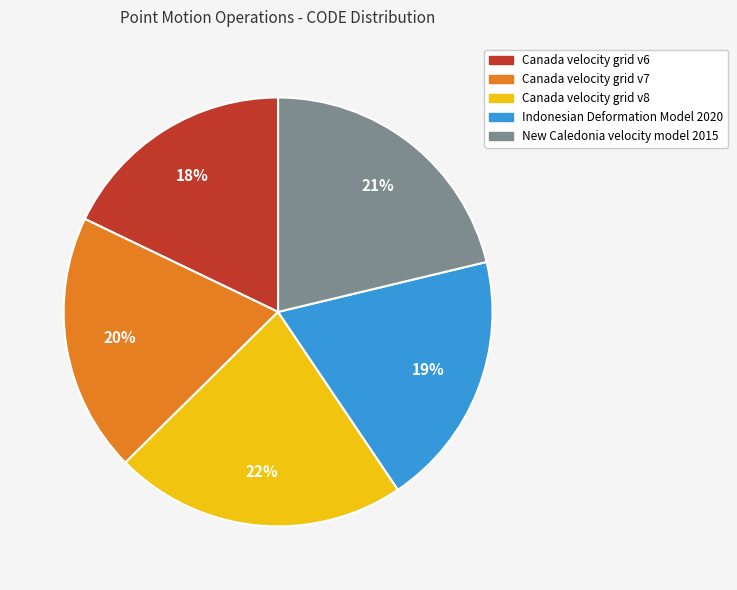

Between Indonesian Deformation Model 2020 and Canada velocity grid v8, which is larger?

Canada velocity grid v8